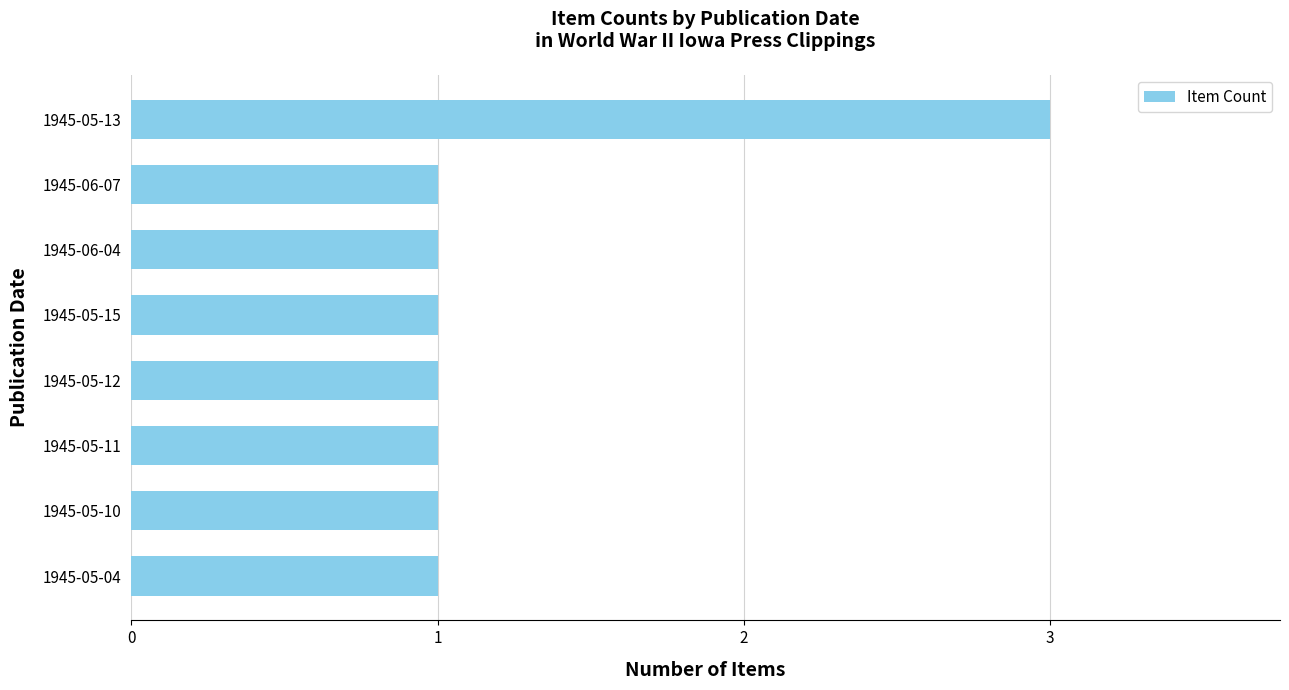

The value at 1945-05-13 is 4. True or false?

False